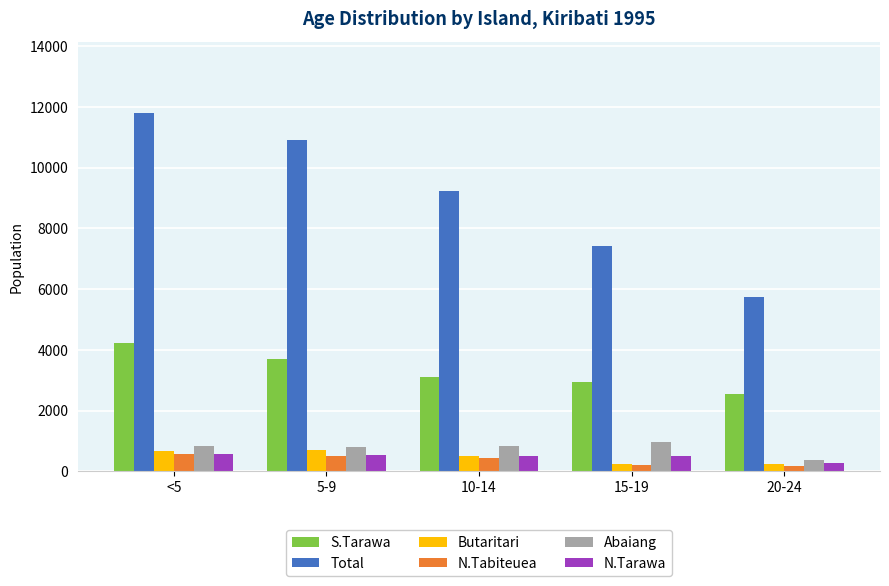

What is the difference between the maximum and minimum values in the Abaiang series?

603